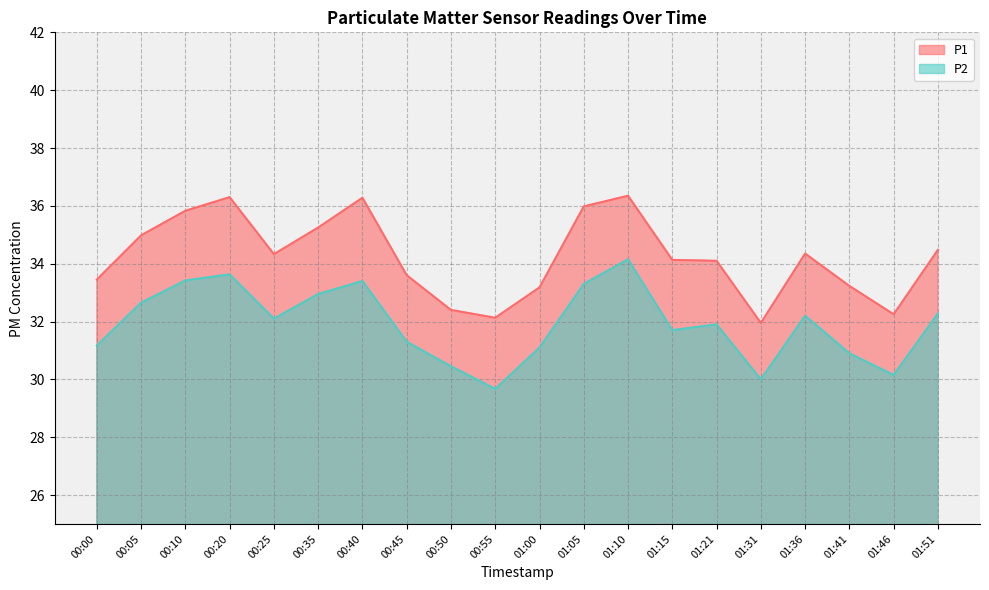

At which category does P1 reach its first local peak?

00:20